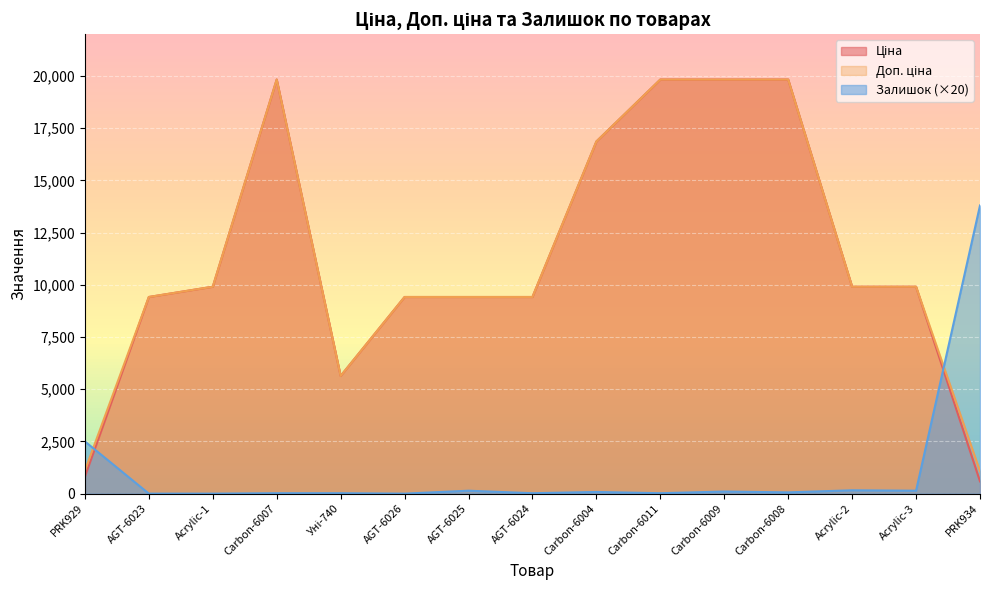

How many values in Залишок are above zero?

12